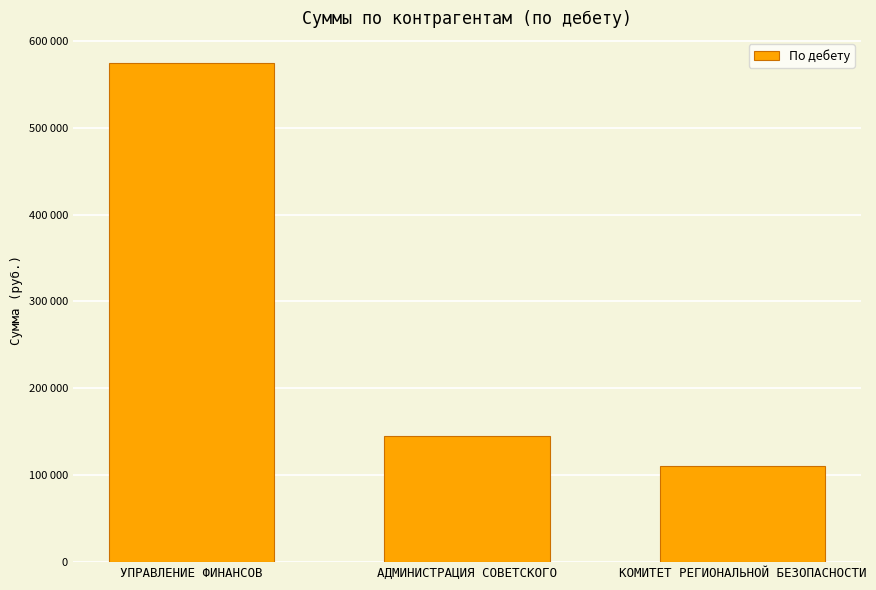

The chart shows a value of 110087.8 at КОМИТЕТ РЕГИОНАЛЬНОЙ БЕЗОПАСНОСТИ. True or false?

True